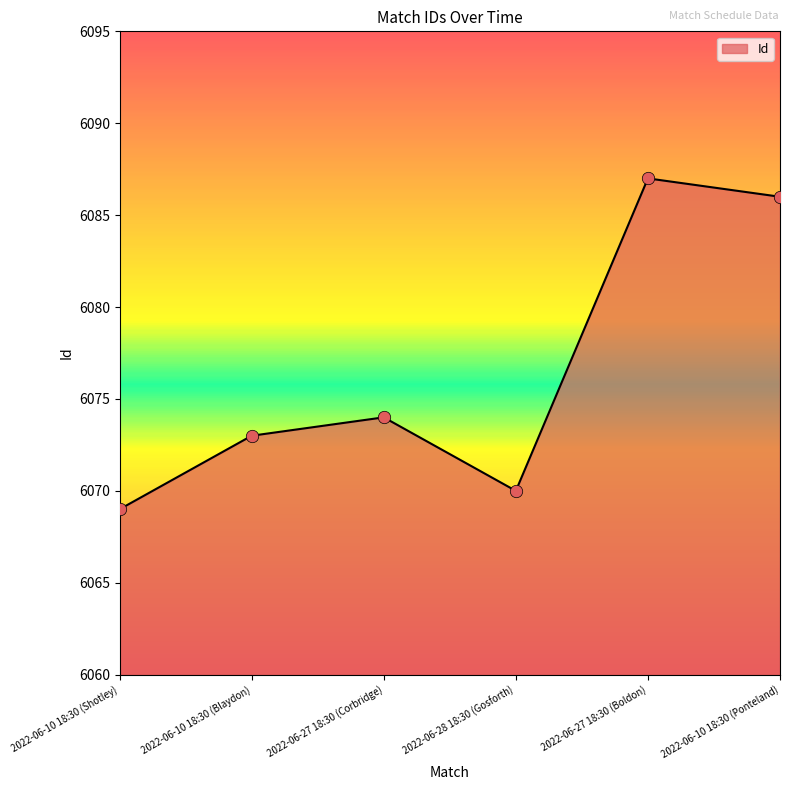

Approximately how many times larger is the value at 2022-06-10 18:30 (Shotley) compared to 2022-06-28 18:30 (Gosforth)?

1.0